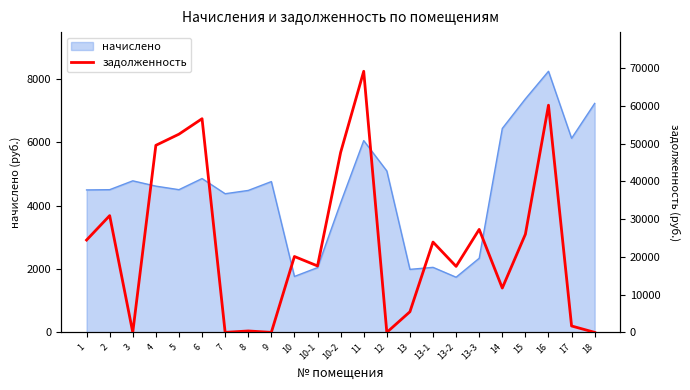

Rank the categories by value from highest to lowest.

11, 16, 6, 5, 4, 10-2, 2, 13-3, 15, 1, 13-1, 10, 10-1, 13-2, 14, 13, 17, 8, 3, 7, 9, 12, 18